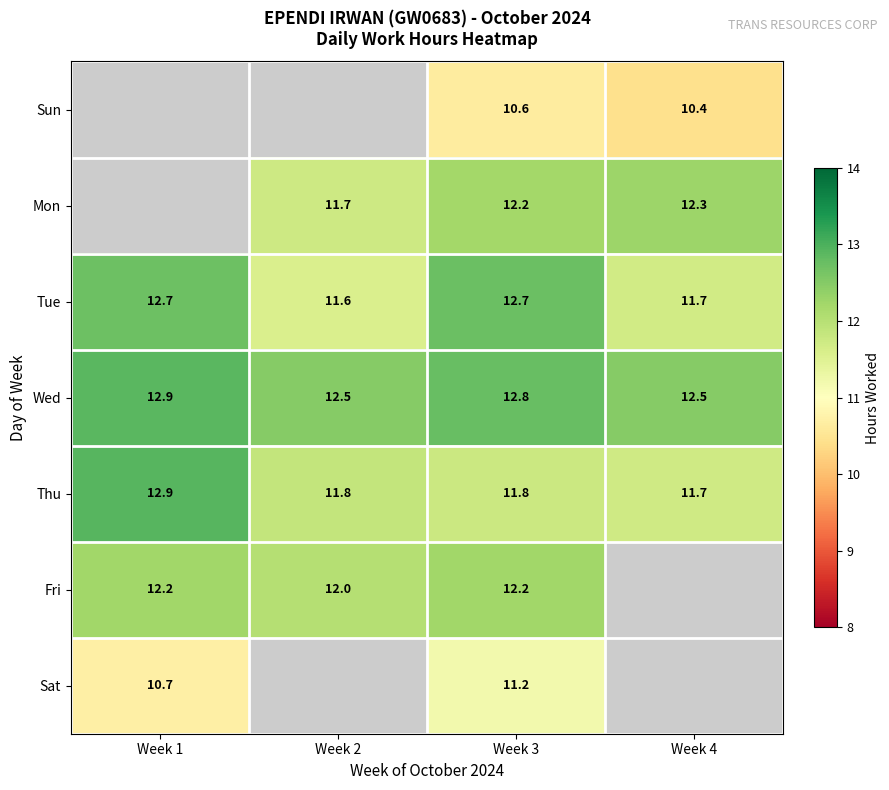

True or false: Tue has a value of 4.0 at Week 4.

False